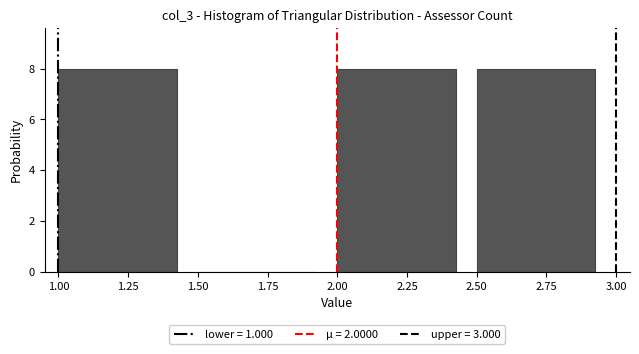

How tall is the bar that spans 1.00 to 1.50 on the x-axis? The values are not printed on the chart, so give them approximately, as read against the axis.

8